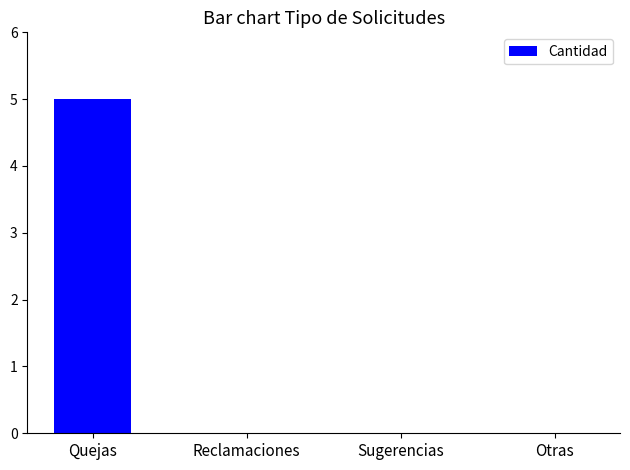

Which category has the highest value across all series?

Quejas